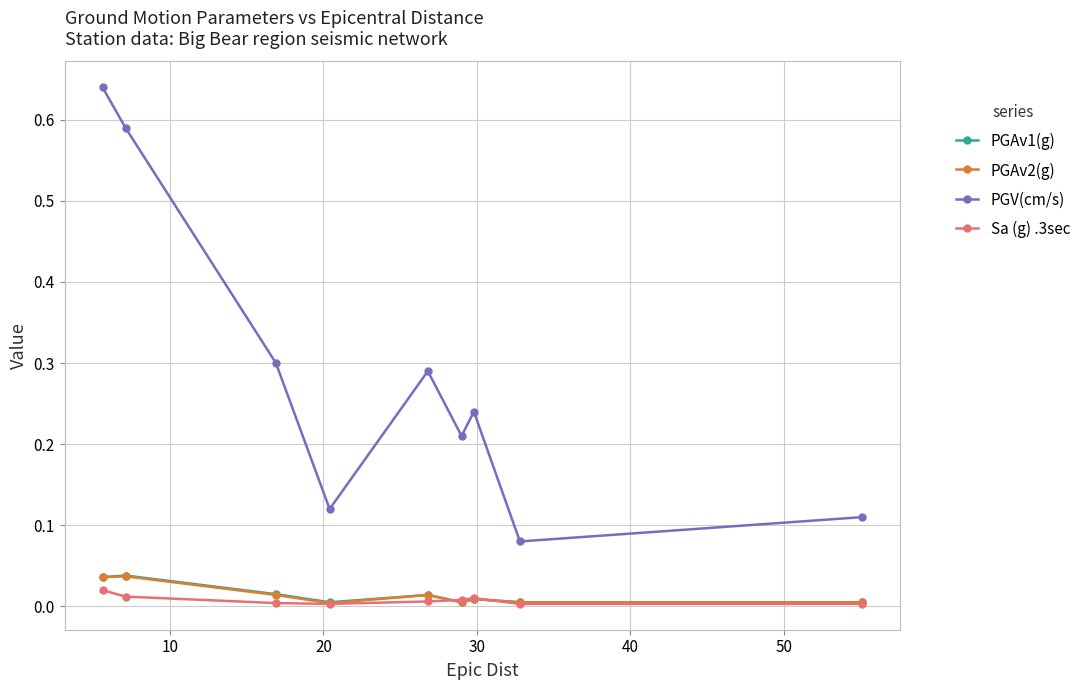

How many series are shown in this chart?

4